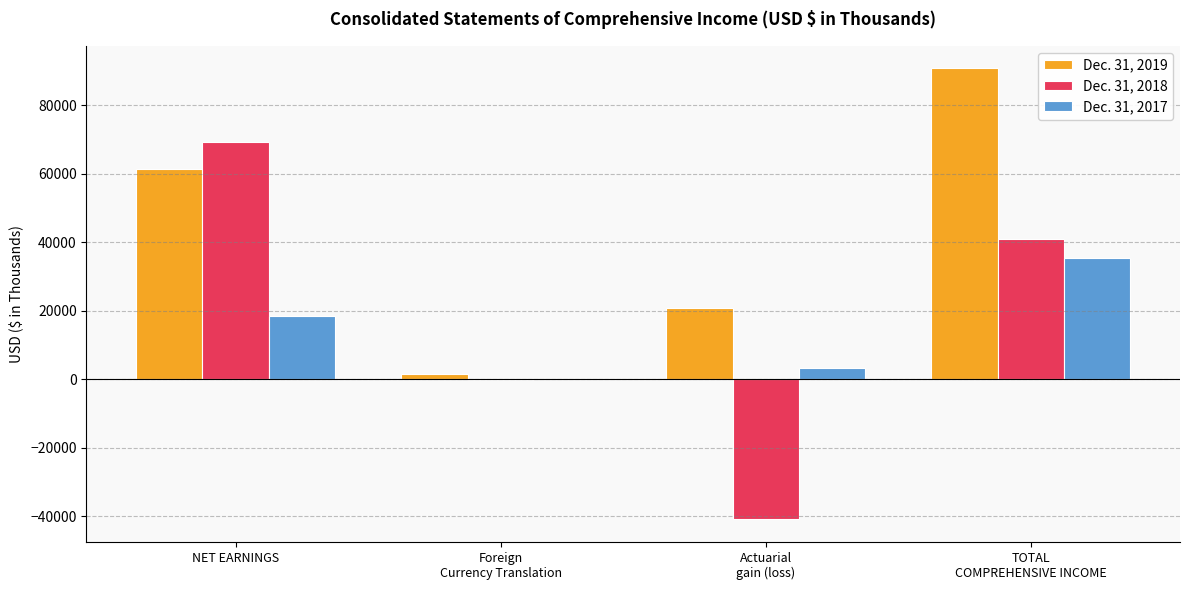

True or false: Dec. 31, 2017 has a value of 32424 at NET EARNINGS.

False